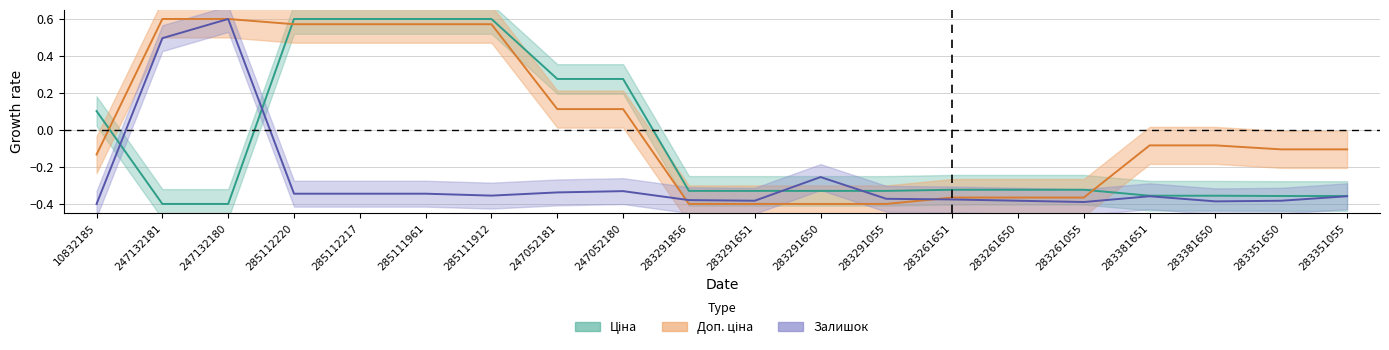

Reading left to right, list all the values displayed in this chart.

Ціна: 10832185=0.1	247132181=-0.4	247132180=-0.4	285112220=0.6	285112217=0.6	285111961=0.6	285111912=0.6	247052181=0.3	247052180=0.3	283291856=-0.3	283291651=-0.3	283291650=-0.3	283291055=-0.3	283261651=-0.3	283261650=-0.3	283261055=-0.3	283381651=-0.4	283381650=-0.4	283351650=-0.4	283351055=-0.4
Доп. ціна: 10832185=-0.1	247132181=0.6	247132180=0.6	285112220=0.6	285112217=0.6	285111961=0.6	285111912=0.6	247052181=0.1	247052180=0.1	283291856=-0.4	283291651=-0.4	283291650=-0.4	283291055=-0.4	283261651=-0.4	283261650=-0.4	283261055=-0.4	283381651=-0.1	283381650=-0.1	283351650=-0.1	283351055=-0.1
Залишок: 10832185=-0.4	247132181=0.5	247132180=0.6	285112220=-0.3	285112217=-0.3	285111961=-0.3	285111912=-0.4	247052181=-0.3	247052180=-0.3	283291856=-0.4	283291651=-0.4	283291650=-0.3	283291055=-0.4	283261651=-0.4	283261650=-0.4	283261055=-0.4	283381651=-0.4	283381650=-0.4	283351650=-0.4	283351055=-0.4